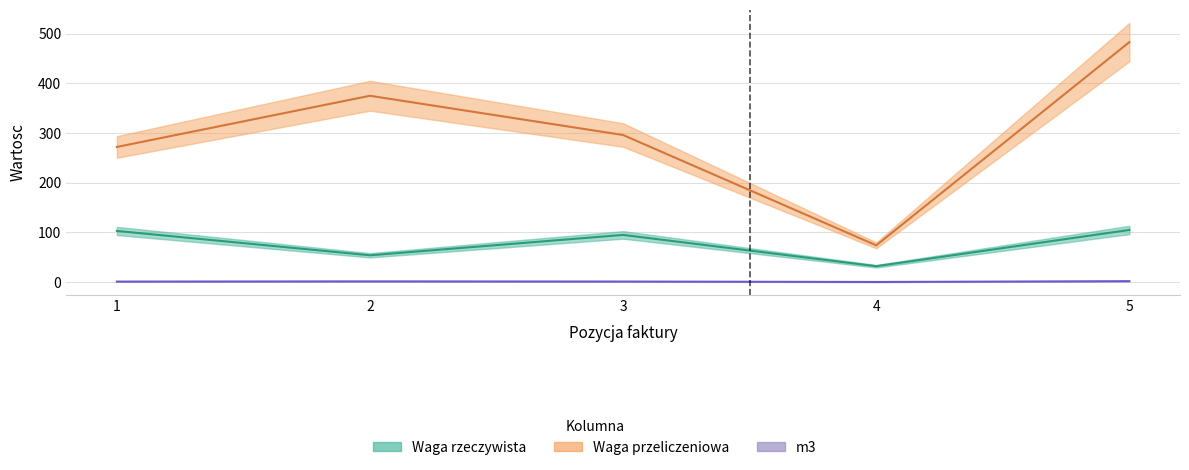

How many data points in Waga rzeczywista are less than 95?

2